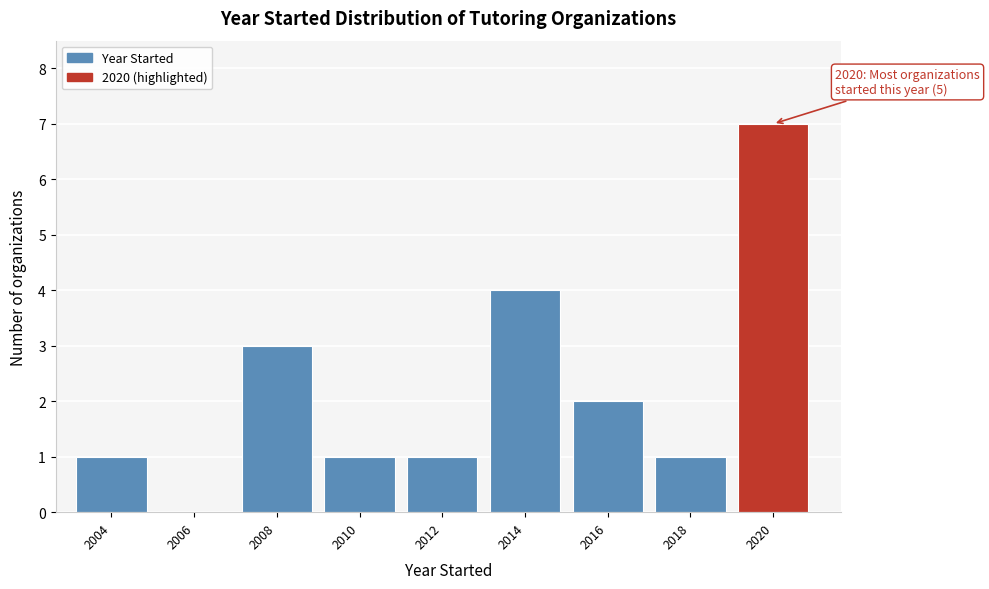

Reading left to right, extract all data points from this chart.

2004=1	2006=0	2008=3	2010=1	2012=1	2014=4	2016=2	2018=1	2020=7